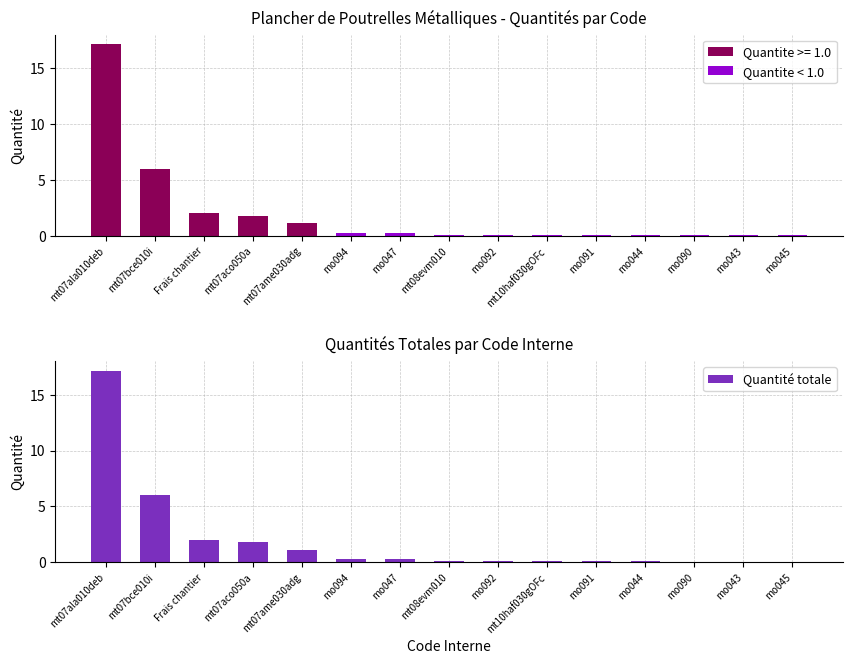

At how many categories does at least one series exceed 4?

2